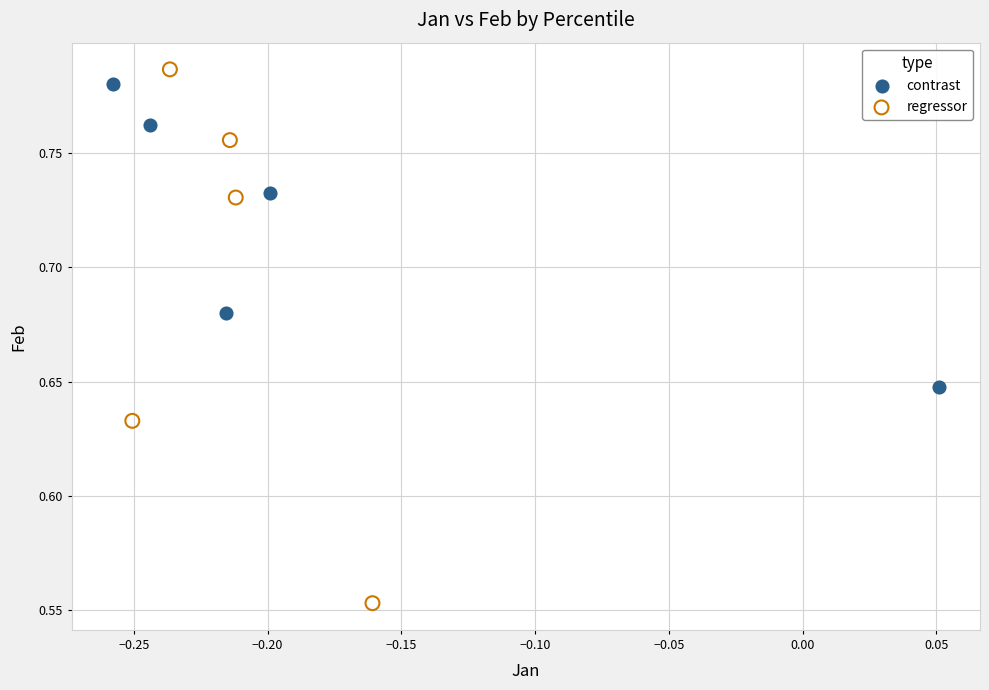

Which series has the widest spread of Y values?

regressor